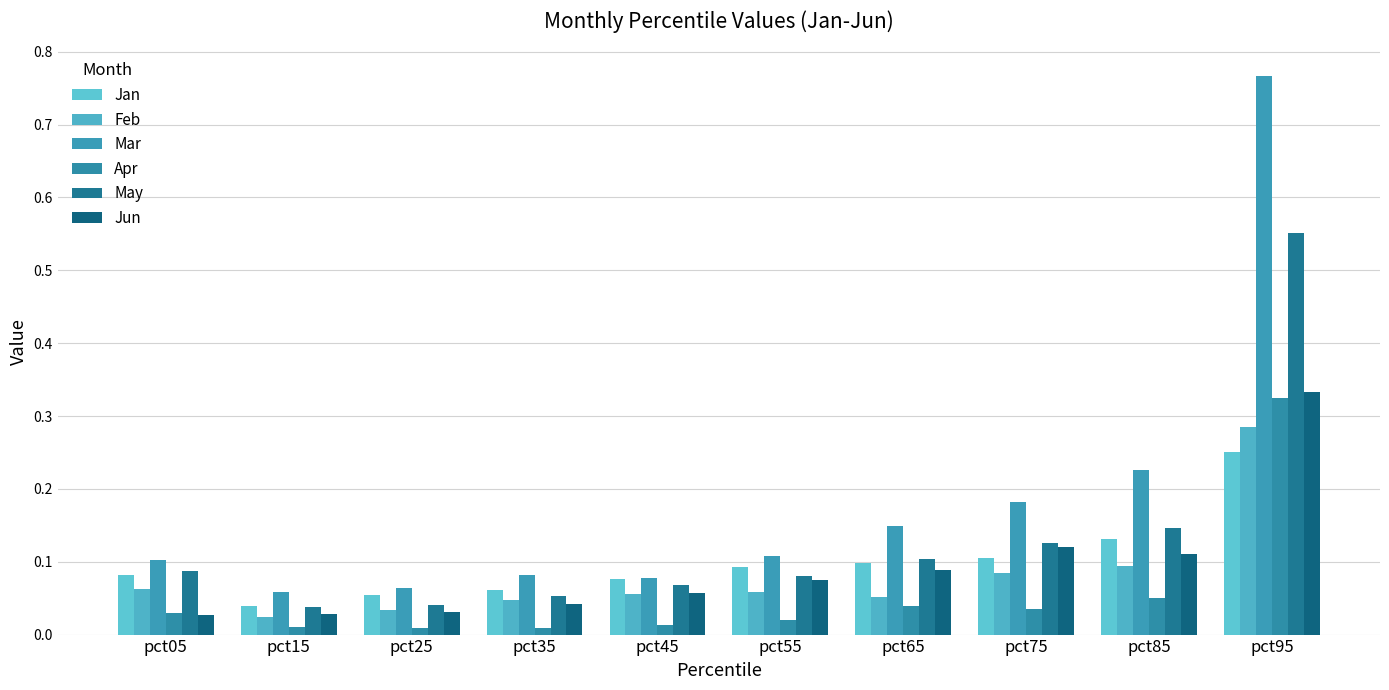

Which category has the highest value across all series?

pct95